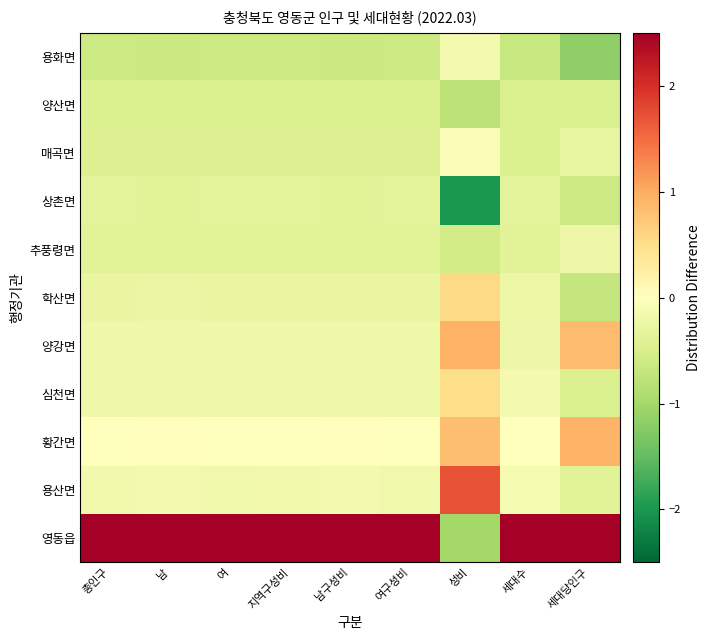

Rank the series by their maximum value, from highest to lowest.

영동읍, 용산면, 양강면, 황간면, 학산면, 심천면, 매곡면, 용화면, 추풍령면, 상촌면, 양산면